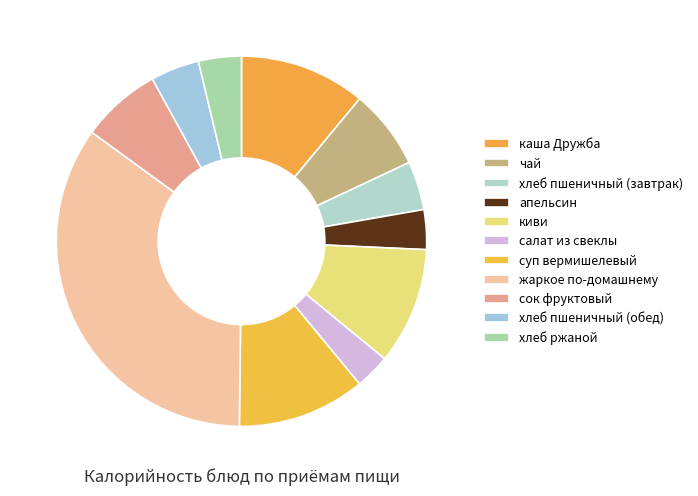

Which has a higher value, хлеб ржаной or апельсин?

хлеб ржаной